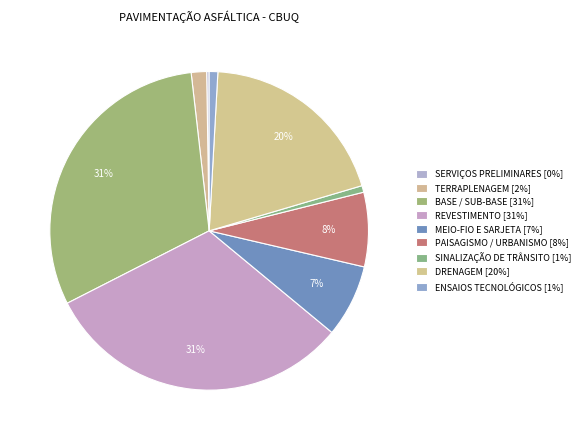

What is the change in value from BASE / SUB-BASE to MEIO-FIO E SARJETA?

-172565.2